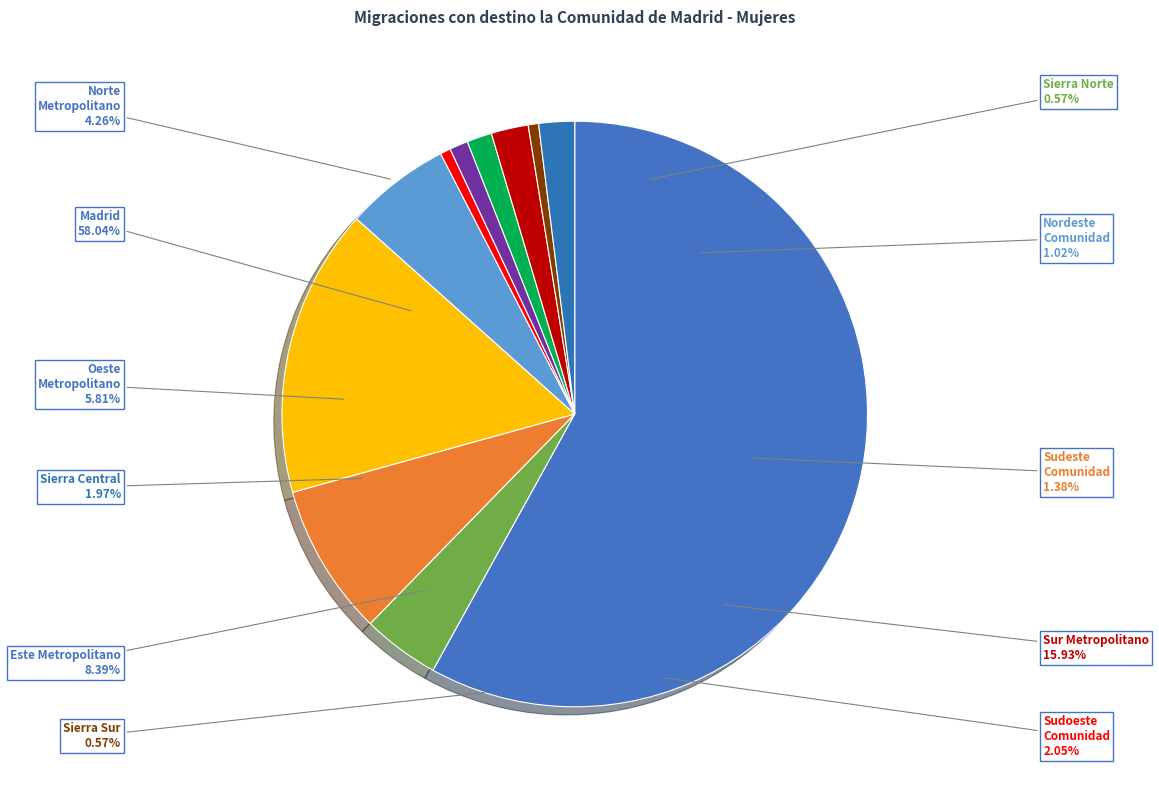

To the nearest percent, what percentage of the pie is Norte Metropolitano?

4%